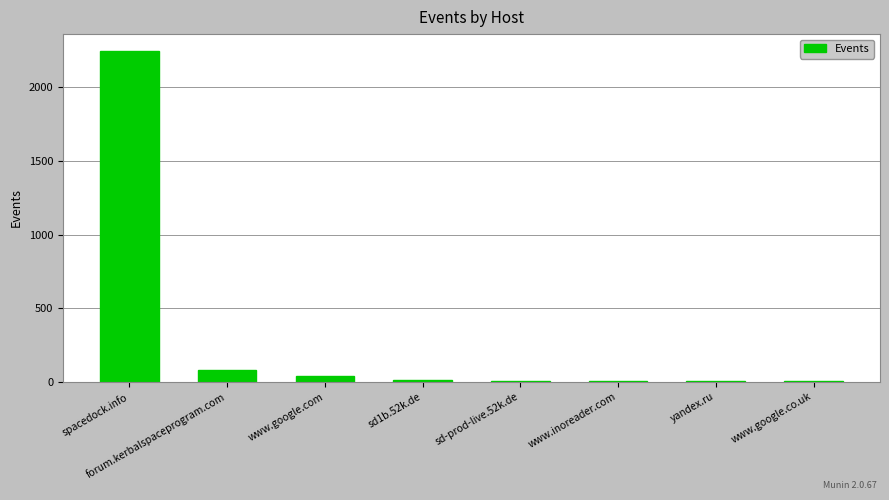

What is the approximate value at forum.kerbalspaceprogram.com?

78